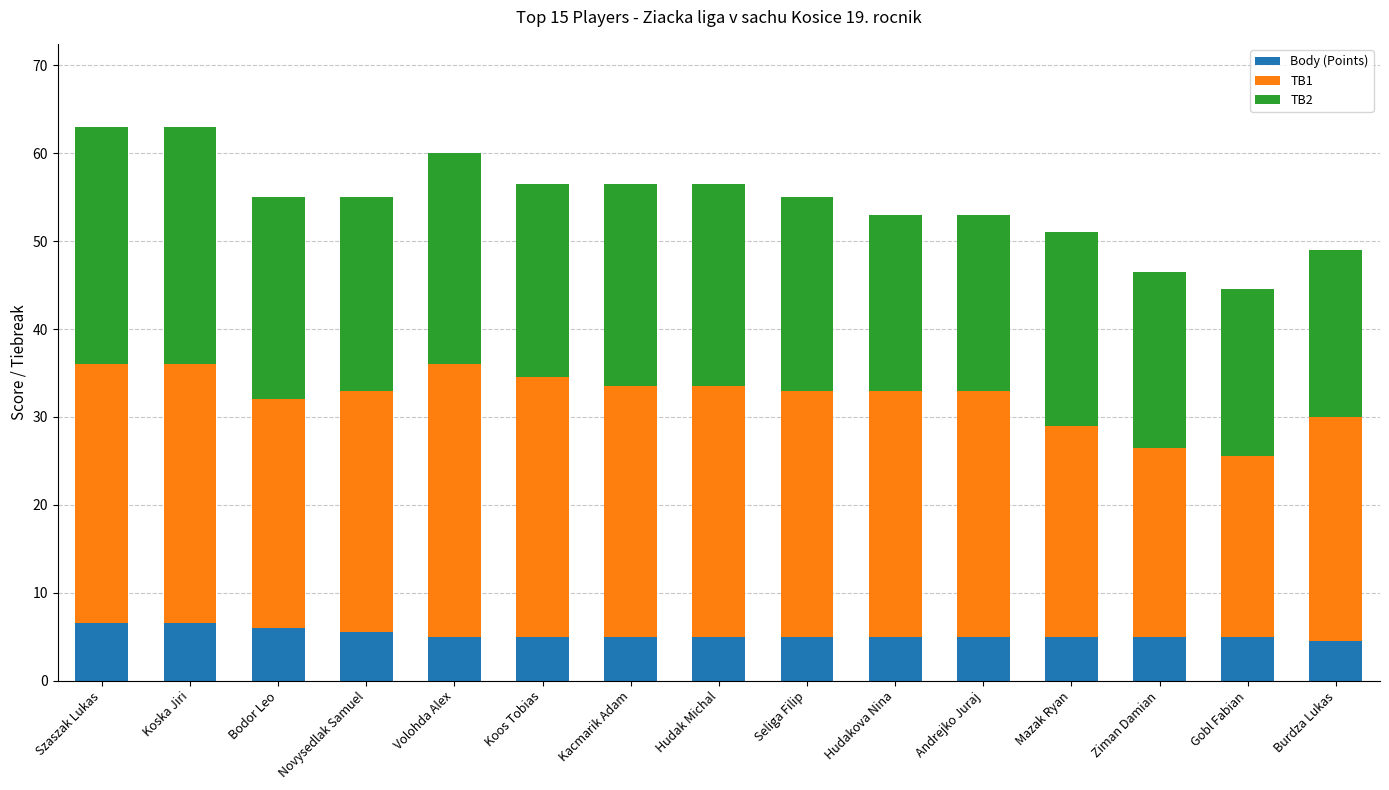

What is the minimum value for Body (Points)?

4.5